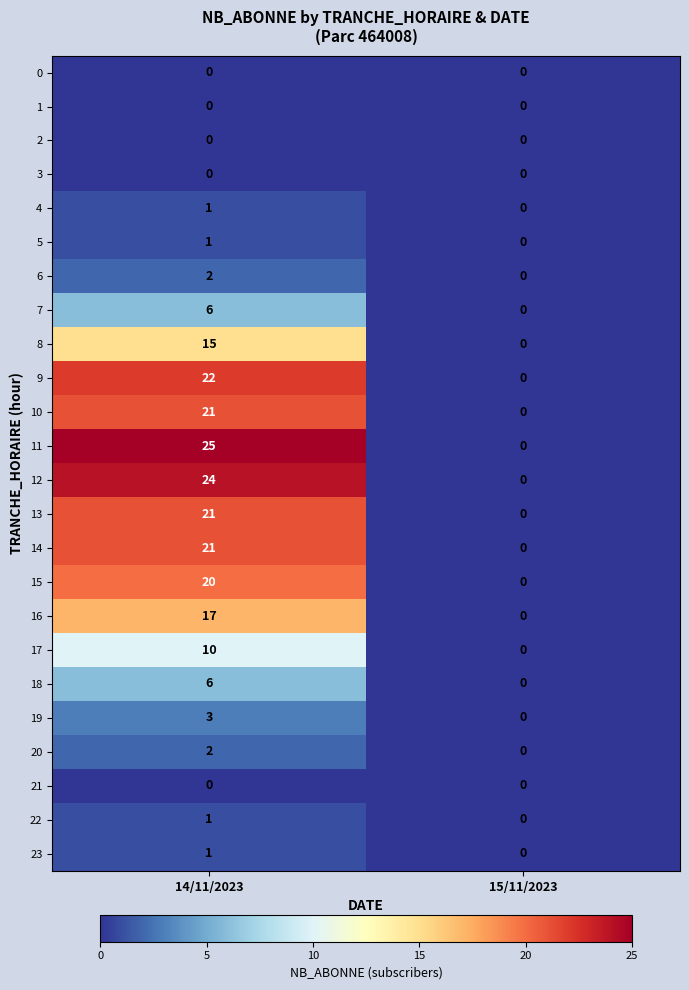

At how many categories does at least one series exceed 5?

1